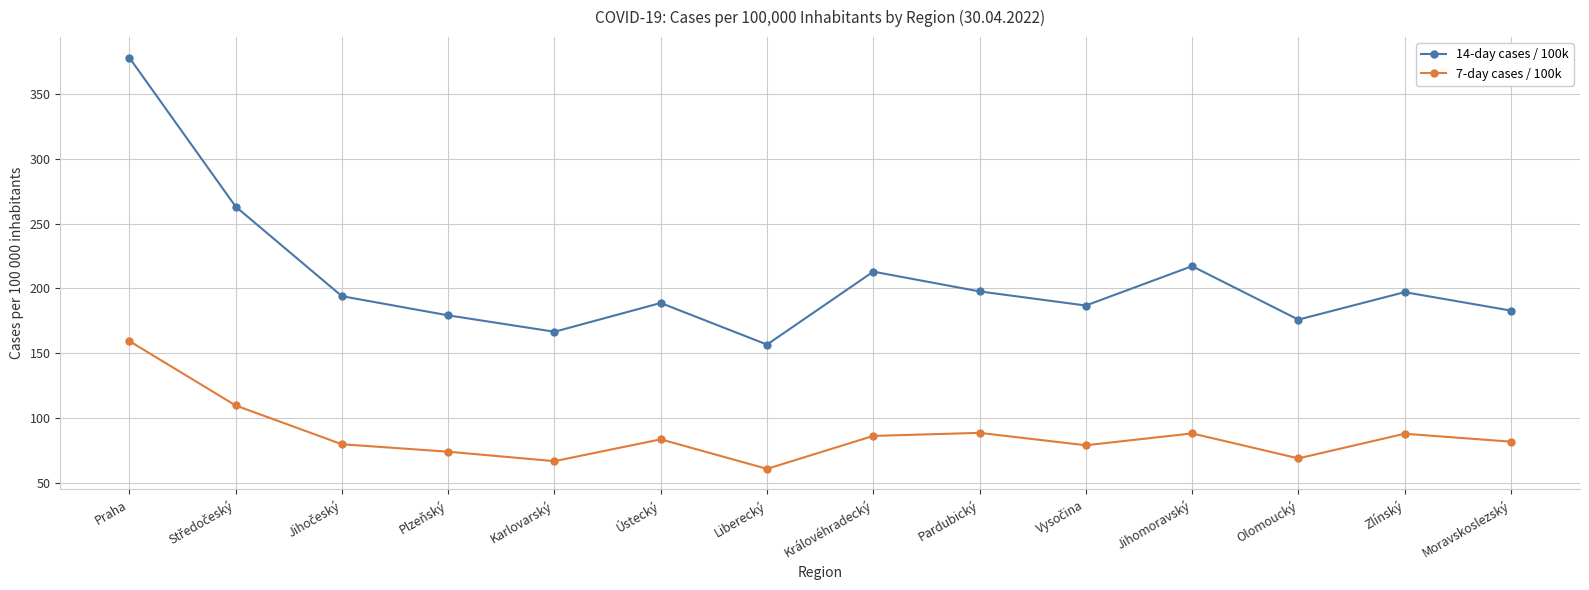

What is the difference between the 7-day cases / 100k values at Liberecký and Praha?

98.3